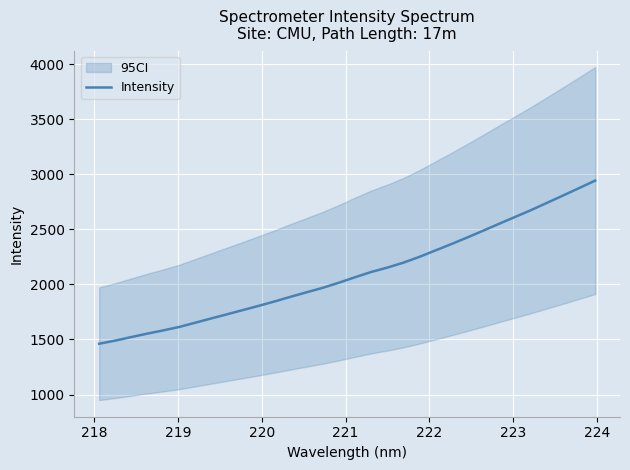

What is the lowest value of the Intensity series?

1461.6